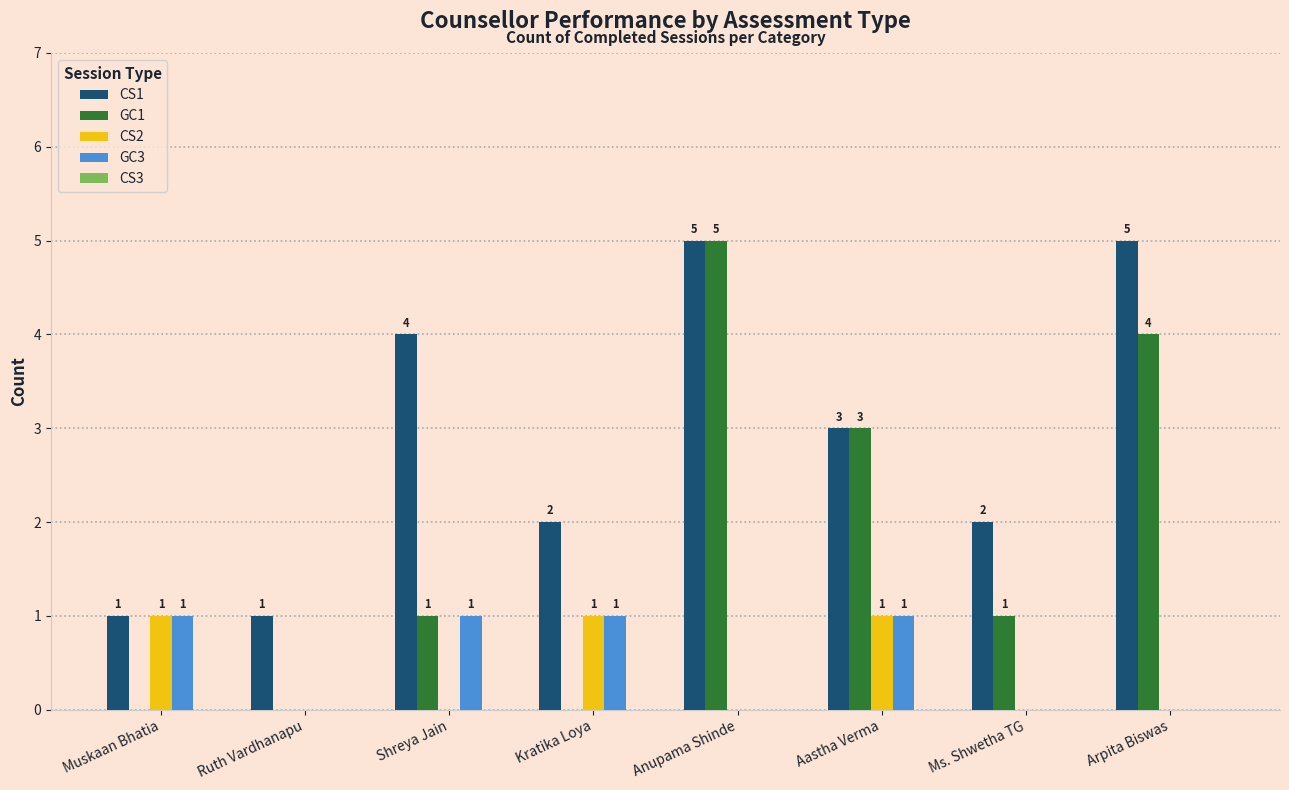

What is the total value across all series at Ms. Shwetha TG?

3